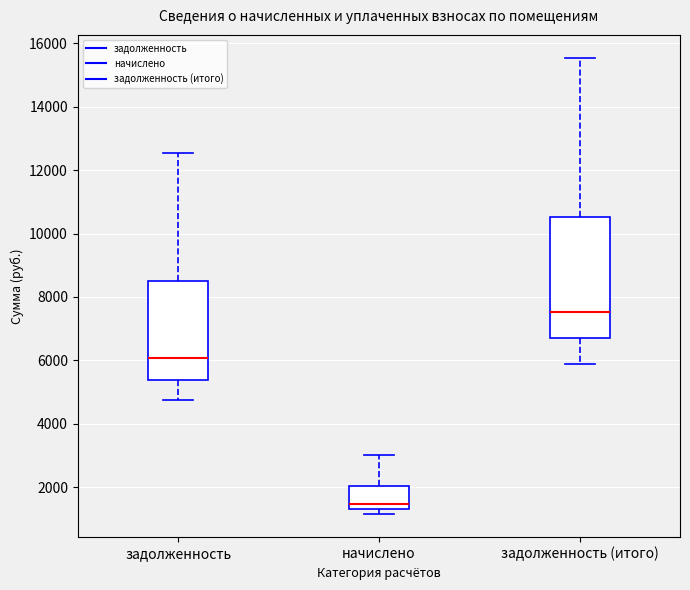

Where does the upper whisker of the box for задолженность end on the y-axis? The values are not printed on the chart, so give them approximately, as read against the axis.

12600